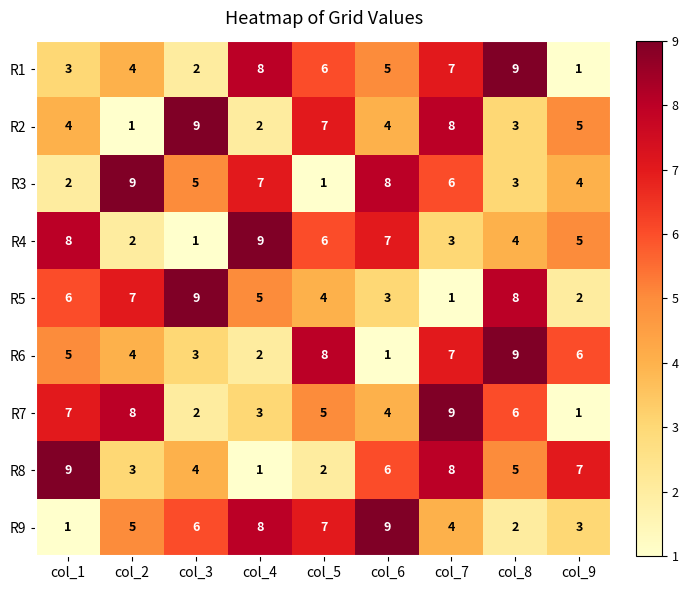

Which category has the highest value in the R5 series?

col_3